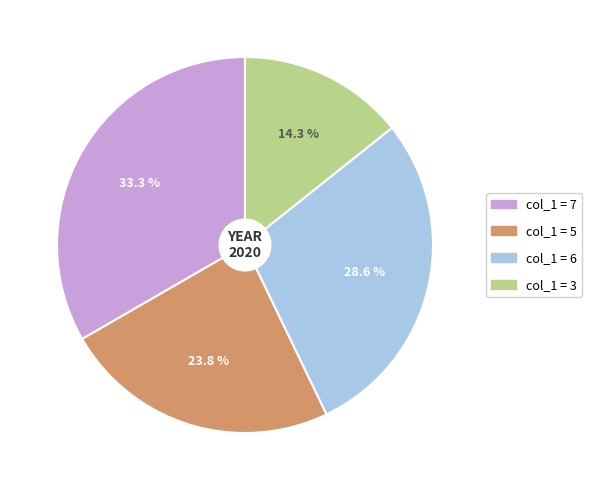

Does any single category account for the majority?

No